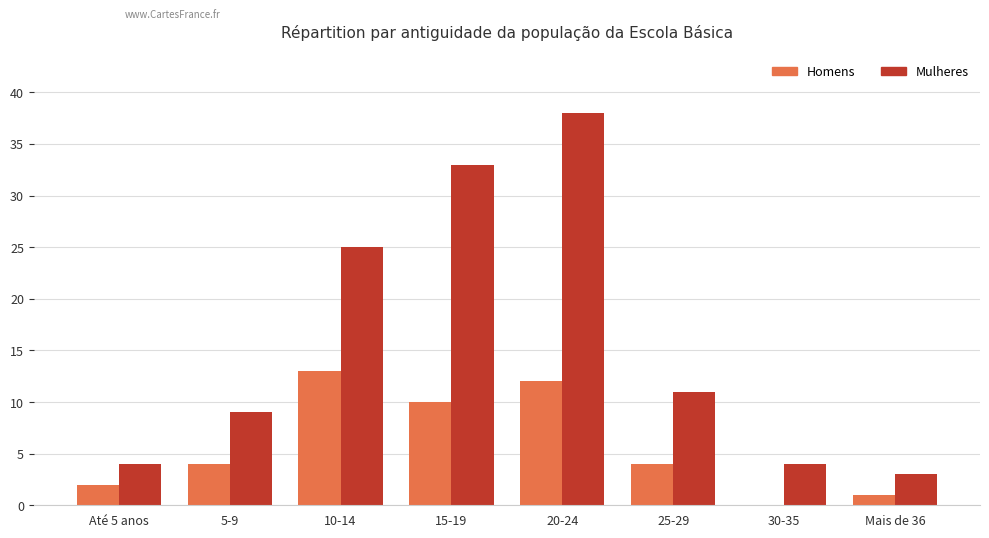

Reading right to left, list all the values displayed in this chart.

Homens: Mais de 36=1	30-35=0	25-29=4	20-24=12	15-19=10	10-14=13	5-9=4	Até 5 anos=2
Mulheres: Mais de 36=3	30-35=4	25-29=11	20-24=38	15-19=33	10-14=25	5-9=9	Até 5 anos=4